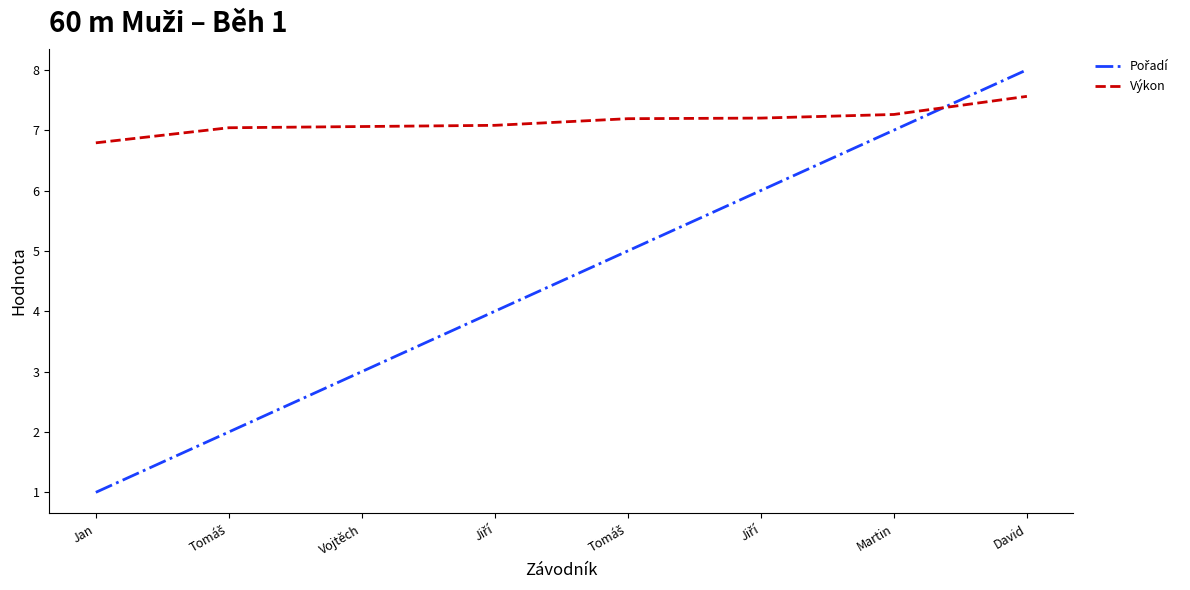

Reading left to right, extract all data points from this chart.

Pořadí: 1.0	2.0	3.0	4.0	5.0	6.0	7.0	8.0
Výkon: 6.8	7.0	7.1	7.1	7.2	7.2	7.3	7.6